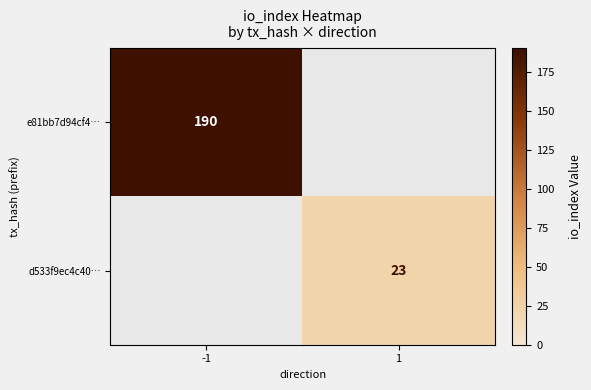

What is the maximum value shown in the chart?

190.0